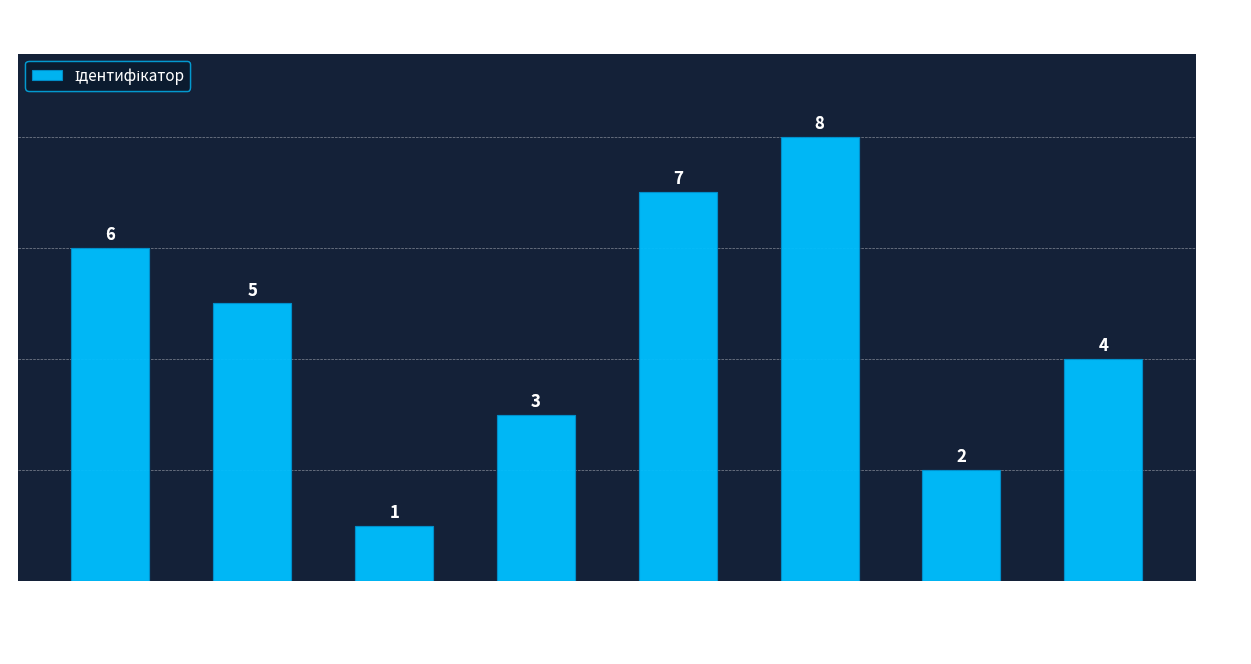

What is the smallest value displayed?

1